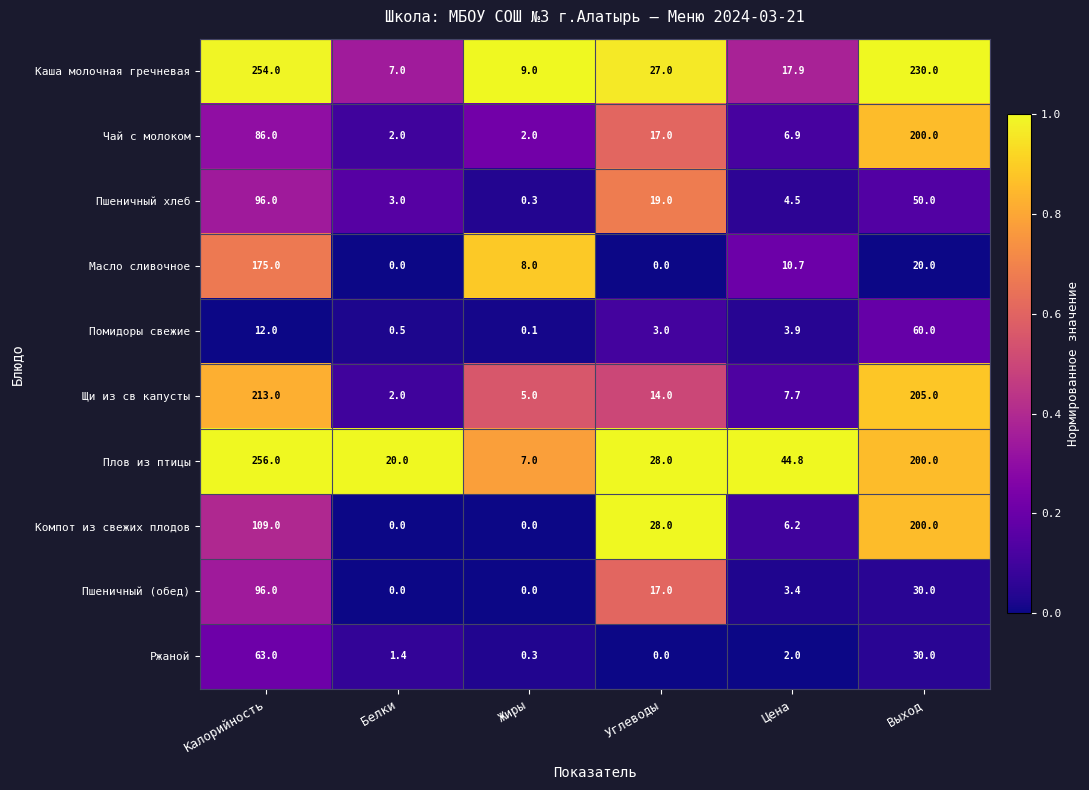

Is it true that Плов из птицы equals 28.0 at Углеводы?

True